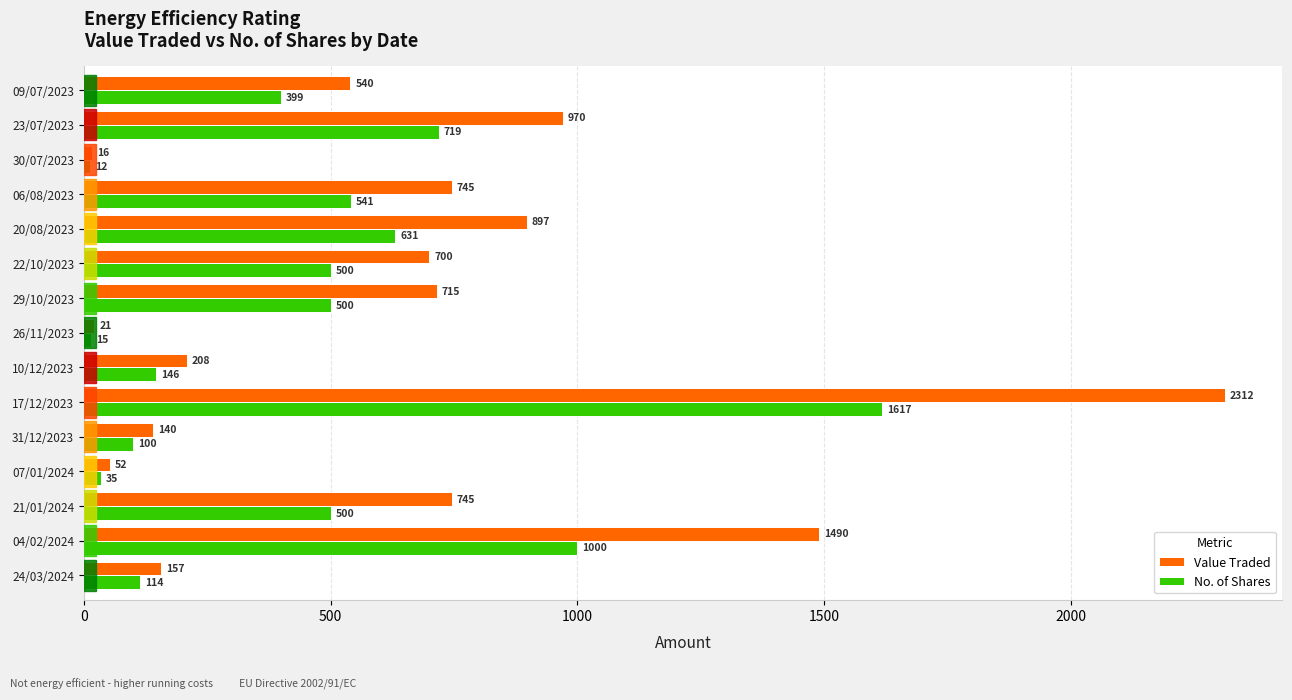

At how many categories does at least one series exceed 651?

8